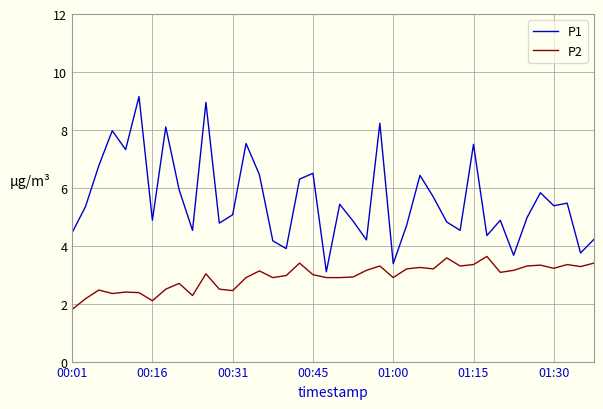

Is this an area chart (filled region under the line)?

No